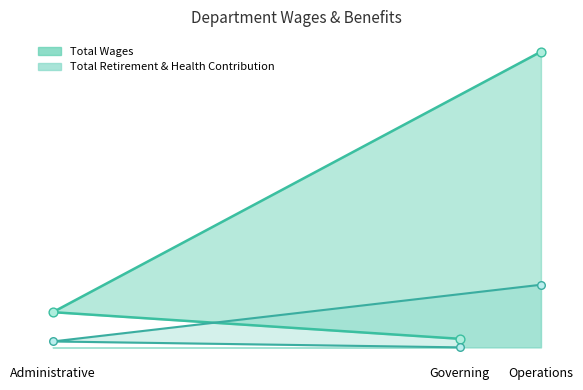

Is the value of Total Retirement & Health Contribution at Governing greater than the value of Total Wages at Operations?

No